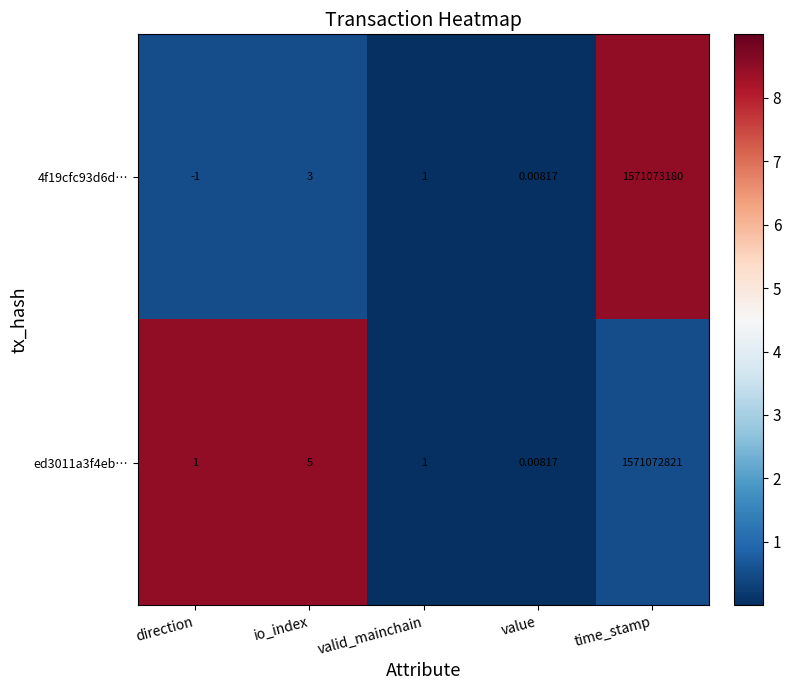

At which category does the chart reach its peak across all series?

time_stamp